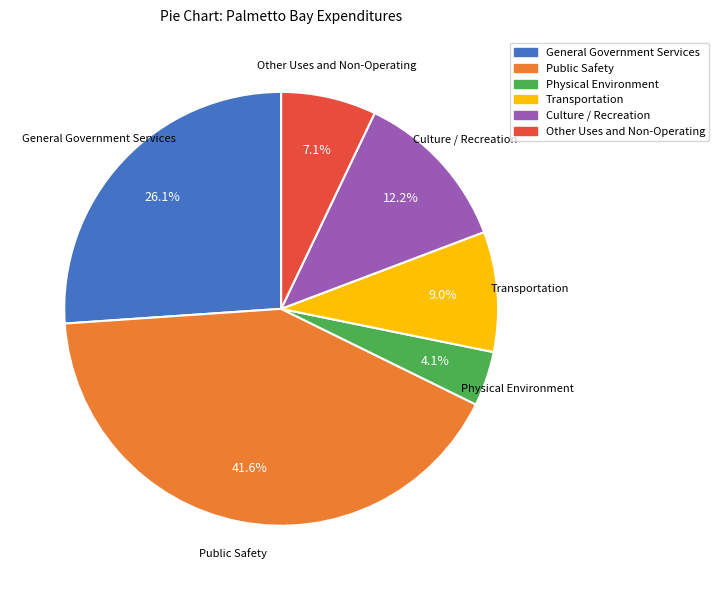

What is the largest slice in the pie chart?

Public Safety